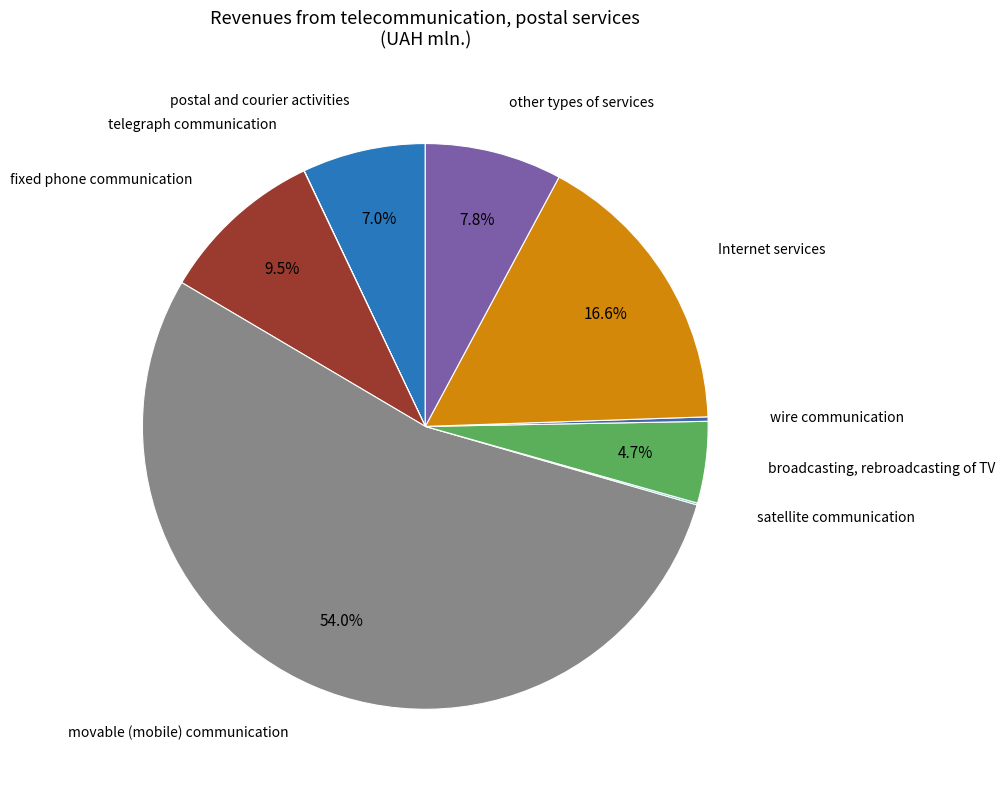

What is the largest slice in the pie chart?

movable (mobile) communication